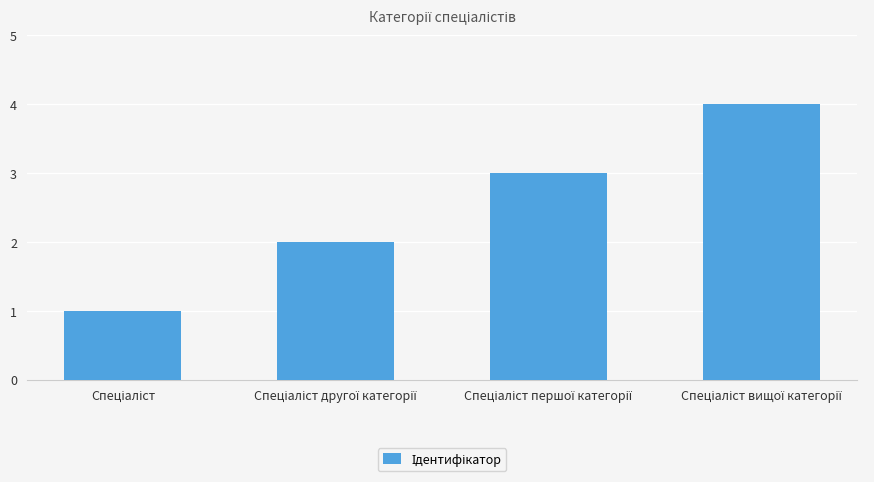

What is the difference between the maximum and minimum values?

3